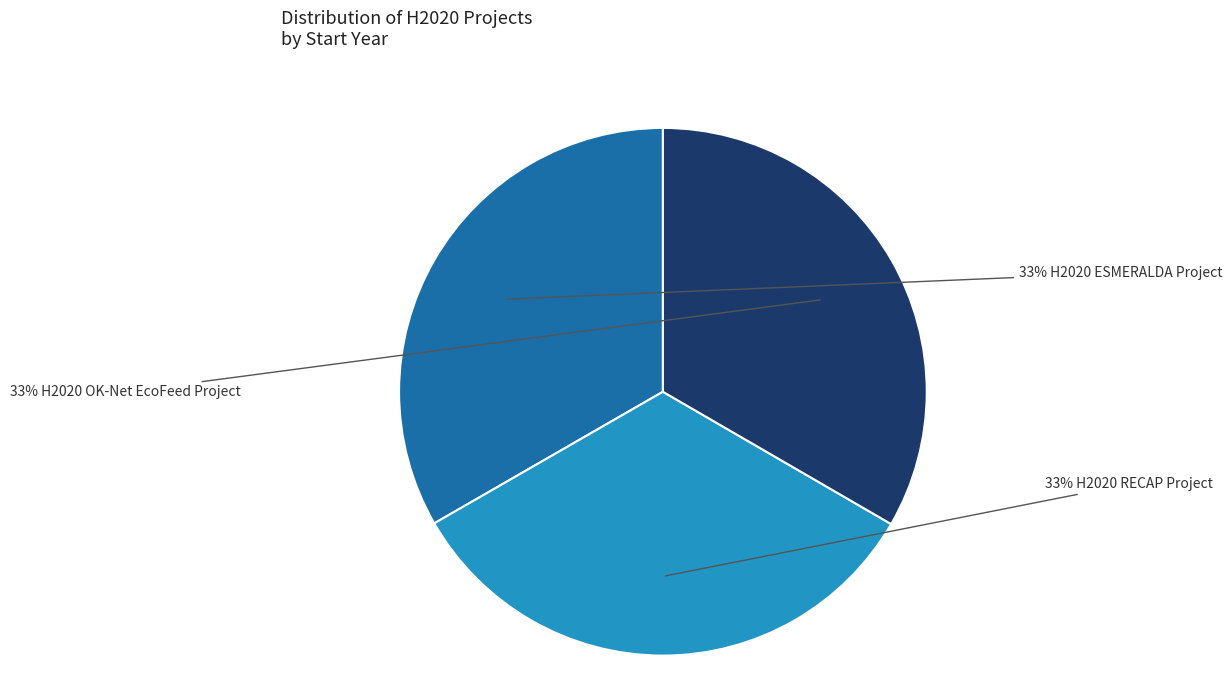

Is there a majority slice in this chart?

No